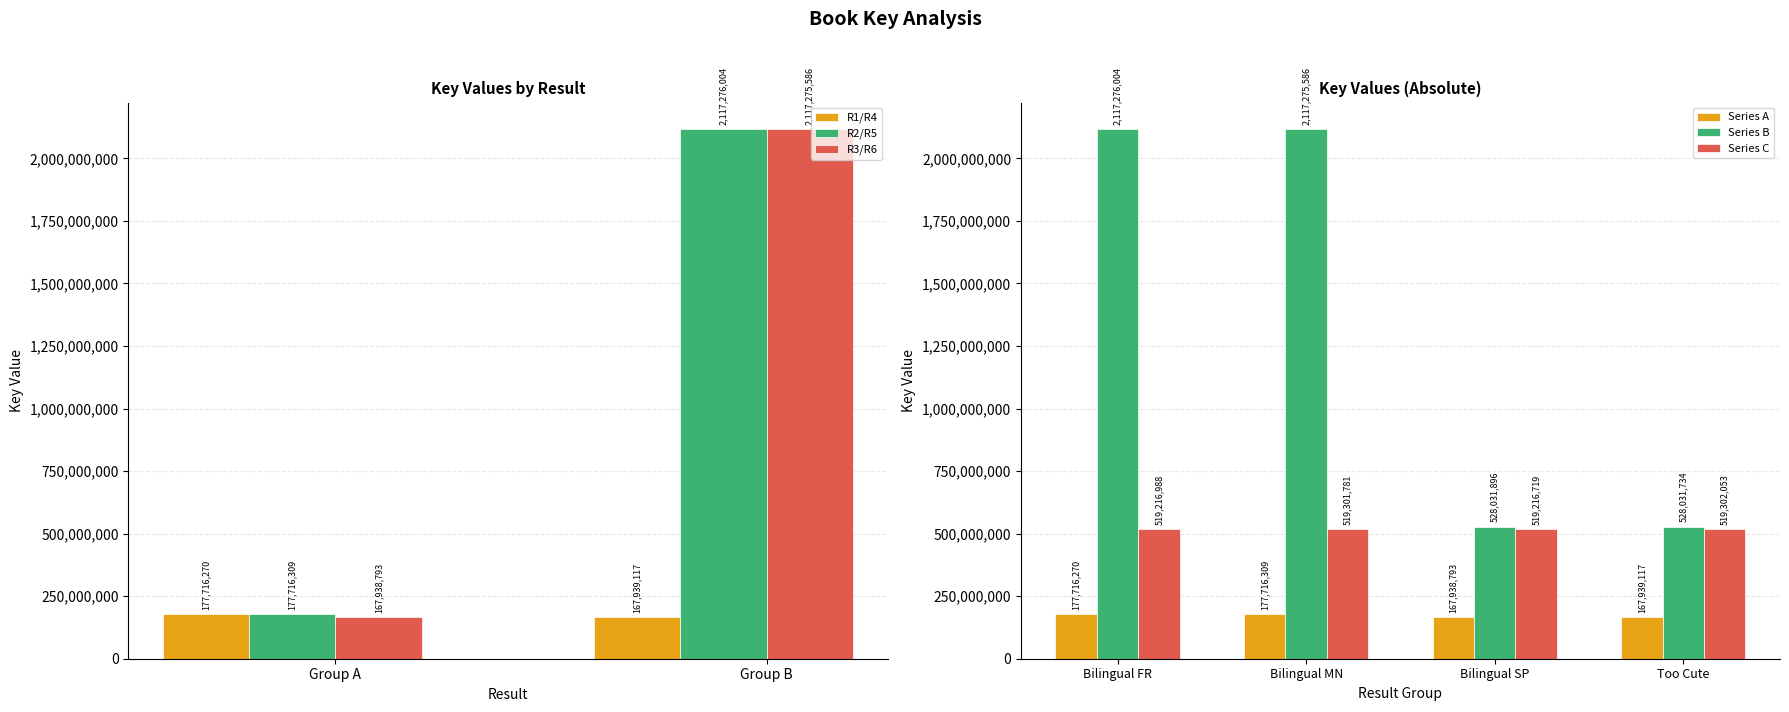

The R2/R5 series shows 177716309 at Group A. True or false?

True